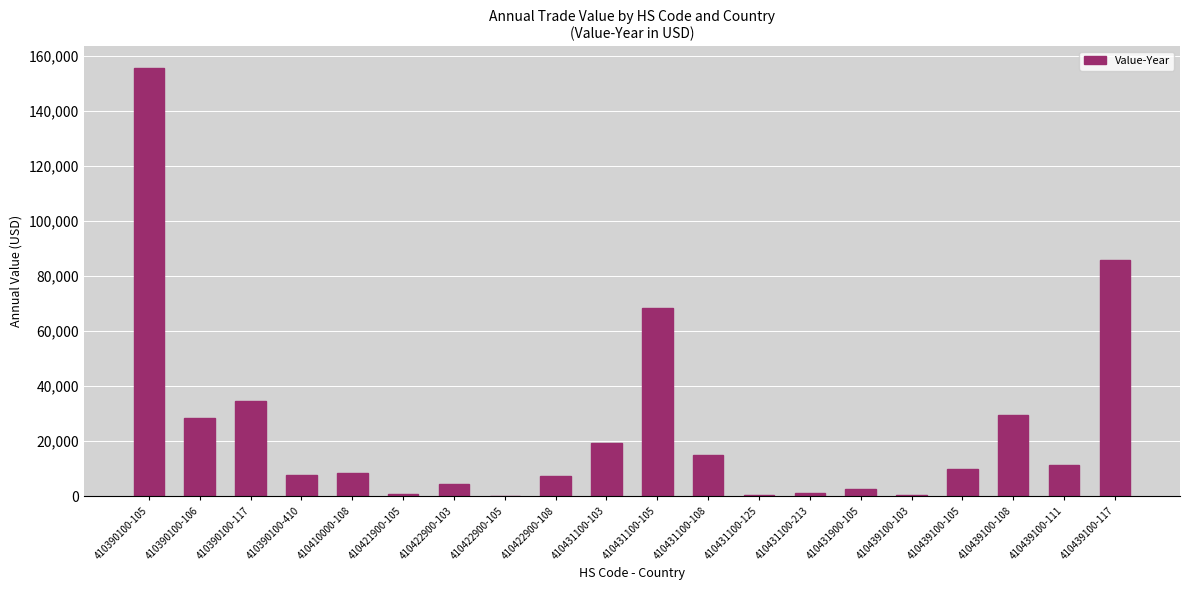

What is the ratio of the value at 410439100-105 to the value at 410431100-103?

0.5